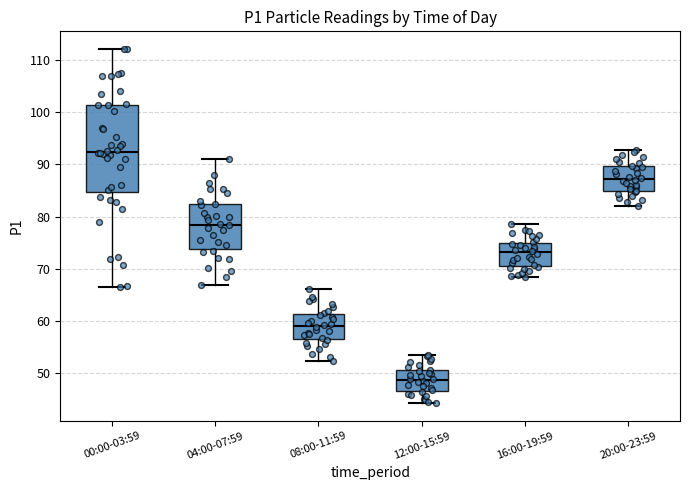

Reading left to right, transcribe this box plot: for each box, give where its median line is, the range the box spans, and where its two whiskers end, as read against the y-axis. The values are not printed on the chart, so give them approximately, as read against the axis.

00:00-03:59: median 92, box 85 to 101, whiskers 67 to 112
04:00-07:59: median 78, box 74 to 82, whiskers 67 to 91
08:00-11:59: median 59, box 57 to 61, whiskers 52 to 66
12:00-15:59: median 49, box 47 to 51, whiskers 44 to 54
16:00-19:59: median 73, box 71 to 75, whiskers 69 to 79
20:00-23:59: median 87, box 85 to 90, whiskers 82 to 93